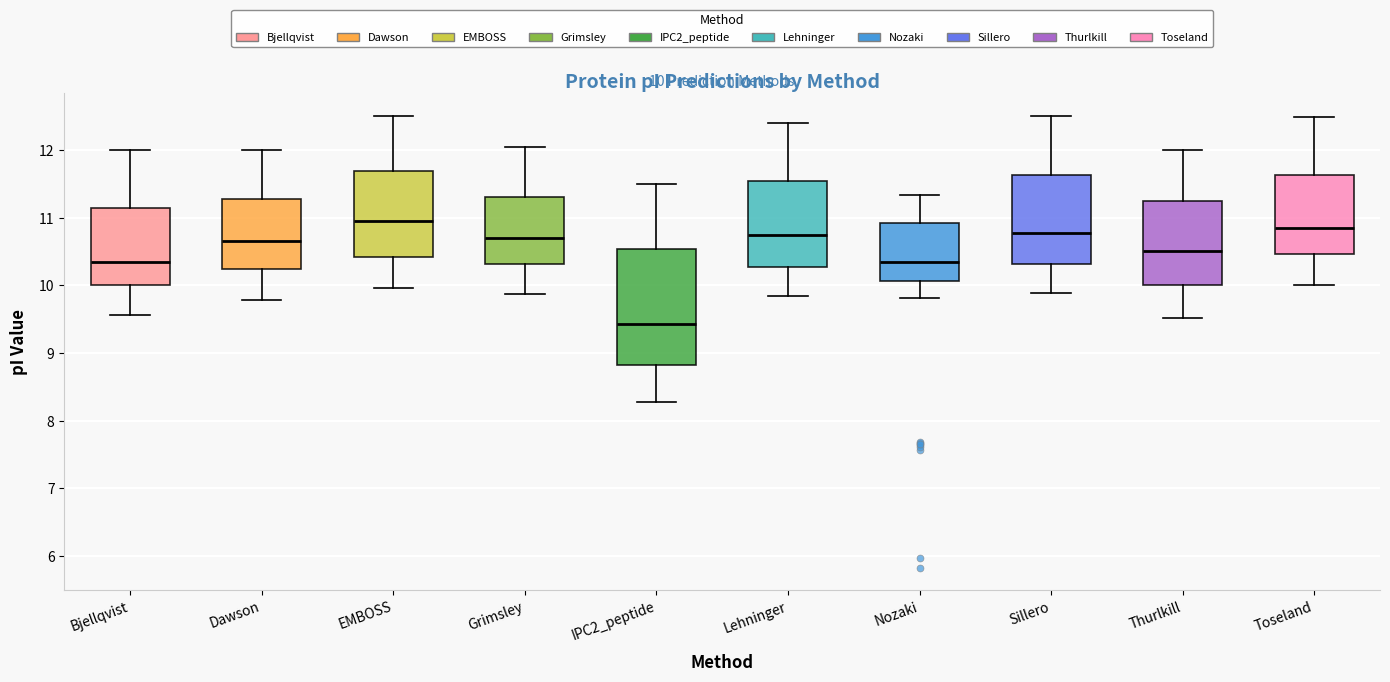

Comparing the boxes themselves (not the whiskers), which one is the tallest?

IPC2_peptide